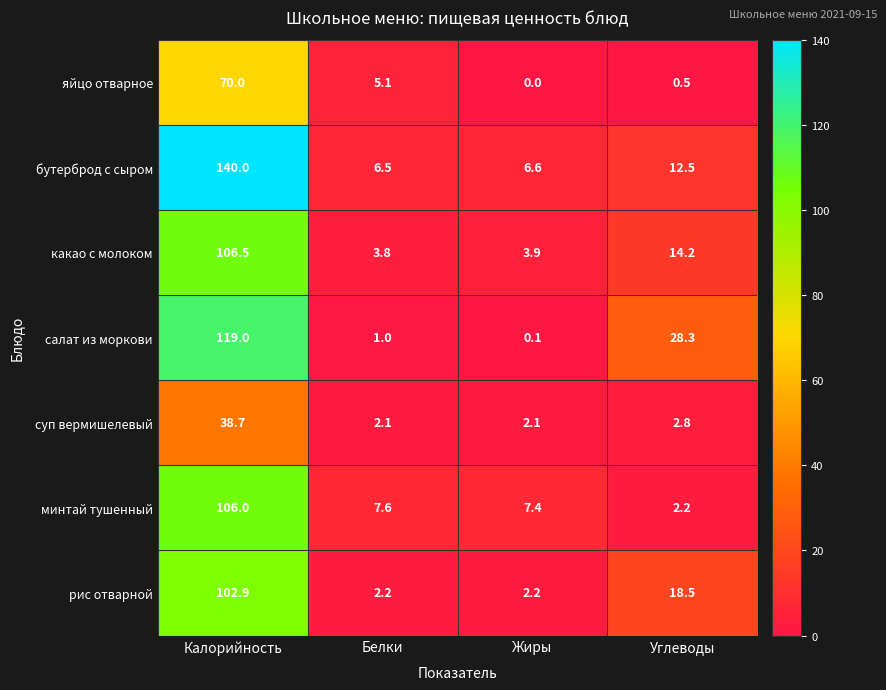

Read the рис отварной value at Белки.

2.2